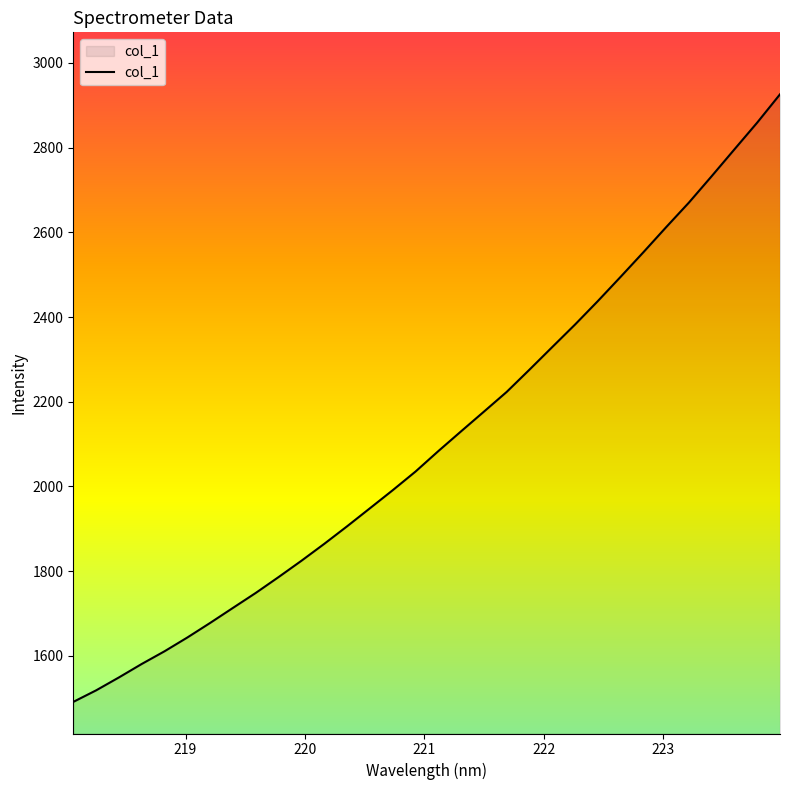

What is the smallest value displayed?

1491.6